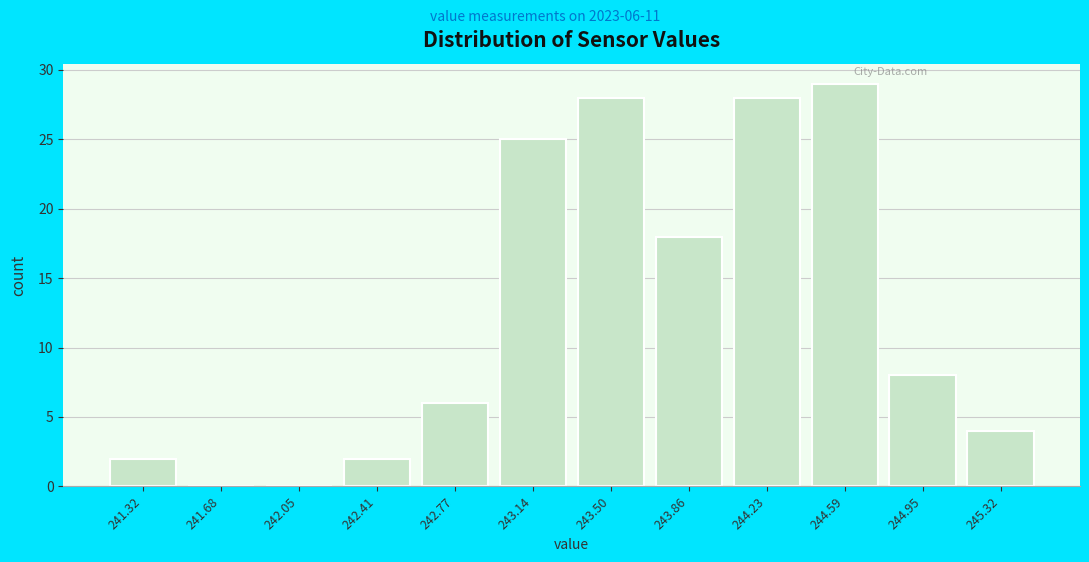

Reading left to right, what are all the values shown in this chart?

241.32=2	241.68=0	242.05=0	242.41=2	242.77=6	243.14=25	243.50=28	243.86=18	244.23=28	244.59=29	244.95=8	245.32=4